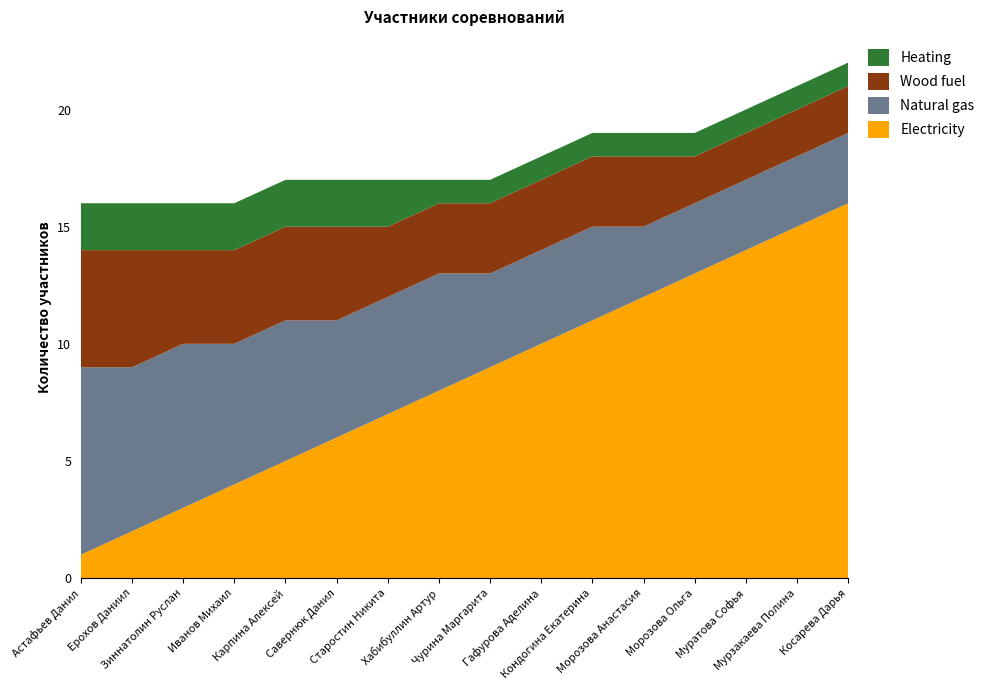

Reading right to left, what are all the values shown in this chart?

Electricity: 16	15	14	13	12	11	10	9	8	7	6	5	4	3	2	1
Natural gas: 3	3	3	3	3	4	4	4	5	5	5	6	6	7	7	8
Wood fuel: 2	2	2	2	3	3	3	3	3	3	4	4	4	4	5	5
Heating: 1	1	1	1	1	1	1	1	1	2	2	2	2	2	2	2